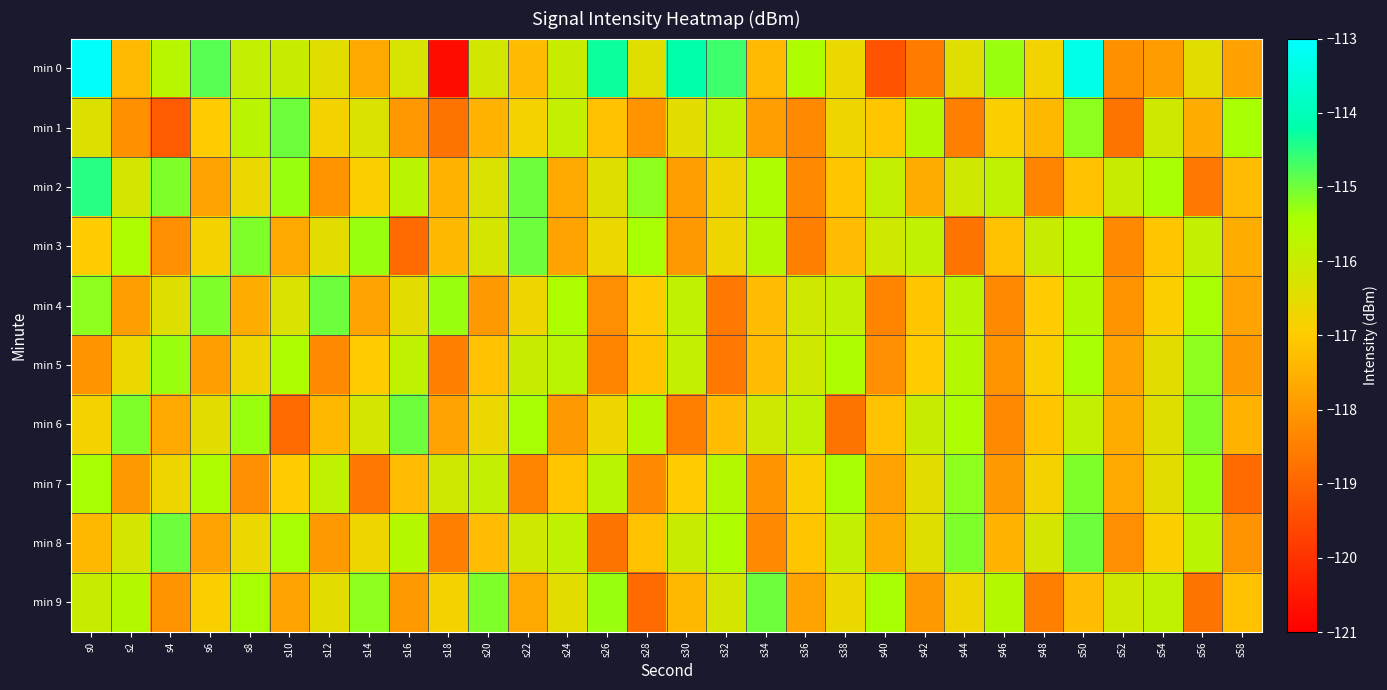

Reading left to right, extract all data points from this chart.

min 0: s0=-113.1	s2=-117.4	s4=-115.7	s6=-114.8	s8=-115.8	s10=-116.0	s12=-116.5	s14=-117.7	s16=-116.3	s18=-120.7	s20=-116.1	s22=-117.3	s24=-116.0	s26=-114.3	s28=-116.4	s30=-114.2	s32=-114.6	s34=-117.4	s36=-115.5	s38=-116.6	s40=-119.4	s42=-118.6	s44=-116.4	s46=-115.3	s48=-116.8	s50=-113.3	s52=-118.2	s54=-117.9	s56=-116.4	s58=-117.8
min 1: s0=-116.4	s2=-118.2	s4=-119.2	s6=-117.0	s8=-115.7	s10=-115.0	s12=-116.8	s14=-116.3	s16=-118.0	s18=-118.7	s20=-117.5	s22=-116.8	s24=-115.9	s26=-117.2	s28=-118.1	s30=-116.5	s32=-115.8	s34=-117.9	s36=-118.3	s38=-116.7	s40=-117.1	s42=-115.6	s44=-118.5	s46=-116.9	s48=-117.4	s50=-115.2	s52=-118.7	s54=-116.1	s56=-117.6	s58=-115.4
min 2: s0=-114.5	s2=-116.2	s4=-115.1	s6=-117.8	s8=-116.6	s10=-115.3	s12=-118.1	s14=-116.9	s16=-115.7	s18=-117.5	s20=-116.3	s22=-115.0	s24=-117.7	s26=-116.4	s28=-115.2	s30=-117.9	s32=-116.7	s34=-115.5	s36=-118.3	s38=-117.1	s40=-115.9	s42=-117.6	s44=-116.1	s46=-115.8	s48=-118.4	s50=-117.2	s52=-116.0	s54=-115.4	s56=-118.6	s58=-117.3
min 3: s0=-117.0	s2=-115.5	s4=-118.2	s6=-116.8	s8=-115.1	s10=-117.7	s12=-116.5	s14=-115.3	s16=-118.9	s18=-117.4	s20=-116.2	s22=-115.0	s24=-117.8	s26=-116.6	s28=-115.4	s30=-118.0	s32=-116.7	s34=-115.6	s36=-118.5	s38=-117.3	s40=-116.1	s42=-115.8	s44=-118.7	s46=-117.2	s48=-116.0	s50=-115.5	s52=-118.3	s54=-117.1	s56=-115.9	s58=-117.6
min 4: s0=-115.2	s2=-117.9	s4=-116.4	s6=-115.1	s8=-117.6	s10=-116.3	s12=-115.0	s14=-117.8	s16=-116.5	s18=-115.3	s20=-118.0	s22=-116.7	s24=-115.5	s26=-118.2	s28=-117.0	s30=-115.8	s32=-118.6	s34=-117.3	s36=-116.1	s38=-115.9	s40=-118.4	s42=-117.1	s44=-115.7	s46=-118.3	s48=-117.0	s50=-115.6	s52=-118.1	s54=-116.9	s56=-115.4	s58=-117.8
min 5: s0=-118.1	s2=-116.6	s4=-115.3	s6=-117.9	s8=-116.7	s10=-115.5	s12=-118.3	s14=-117.0	s16=-115.8	s18=-118.5	s20=-117.2	s22=-116.0	s24=-115.7	s26=-118.4	s28=-117.1	s30=-115.9	s32=-118.6	s34=-117.3	s36=-116.1	s38=-115.5	s40=-118.2	s42=-117.0	s44=-115.6	s46=-118.1	s48=-116.9	s50=-115.4	s52=-117.8	s54=-116.5	s56=-115.2	s58=-118.0
min 6: s0=-116.8	s2=-115.1	s4=-117.7	s6=-116.5	s8=-115.3	s10=-118.9	s12=-117.4	s14=-116.2	s16=-115.0	s18=-117.8	s20=-116.6	s22=-115.4	s24=-118.0	s26=-116.7	s28=-115.6	s30=-118.5	s32=-117.3	s34=-116.1	s36=-115.8	s38=-118.7	s40=-117.2	s42=-116.0	s44=-115.5	s46=-118.3	s48=-117.1	s50=-115.9	s52=-117.6	s54=-116.4	s56=-115.1	s58=-117.5
min 7: s0=-115.4	s2=-118.0	s4=-116.7	s6=-115.5	s8=-118.2	s10=-117.0	s12=-115.8	s14=-118.6	s16=-117.3	s18=-116.1	s20=-115.9	s22=-118.4	s24=-117.1	s26=-115.7	s28=-118.3	s30=-117.0	s32=-115.6	s34=-118.1	s36=-116.9	s38=-115.4	s40=-117.8	s42=-116.5	s44=-115.2	s46=-118.0	s48=-116.8	s50=-115.1	s52=-117.7	s54=-116.5	s56=-115.3	s58=-118.9
min 8: s0=-117.4	s2=-116.2	s4=-115.0	s6=-117.8	s8=-116.6	s10=-115.4	s12=-118.0	s14=-116.7	s16=-115.6	s18=-118.5	s20=-117.3	s22=-116.1	s24=-115.8	s26=-118.7	s28=-117.2	s30=-116.0	s32=-115.5	s34=-118.3	s36=-117.1	s38=-115.9	s40=-117.6	s42=-116.4	s44=-115.1	s46=-117.5	s48=-116.2	s50=-115.0	s52=-118.2	s54=-116.9	s56=-115.7	s58=-118.1
min 9: s0=-116.0	s2=-115.6	s4=-118.1	s6=-116.9	s8=-115.4	s10=-117.8	s12=-116.5	s14=-115.2	s16=-118.0	s18=-116.8	s20=-115.1	s22=-117.7	s24=-116.5	s26=-115.3	s28=-118.9	s30=-117.4	s32=-116.2	s34=-115.0	s36=-117.8	s38=-116.6	s40=-115.4	s42=-118.0	s44=-116.7	s46=-115.6	s48=-118.5	s50=-117.3	s52=-116.1	s54=-115.8	s56=-118.7	s58=-117.2